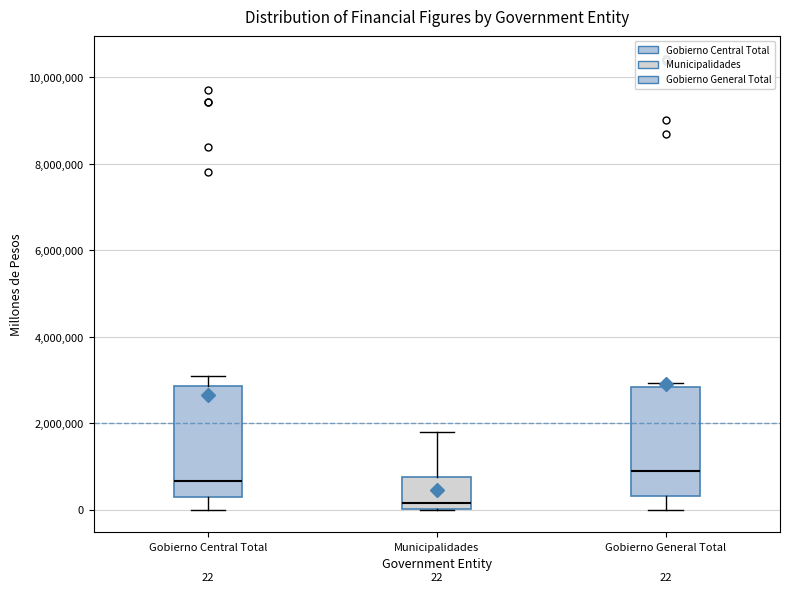

Which box has the lowest median line?

Municipalidades